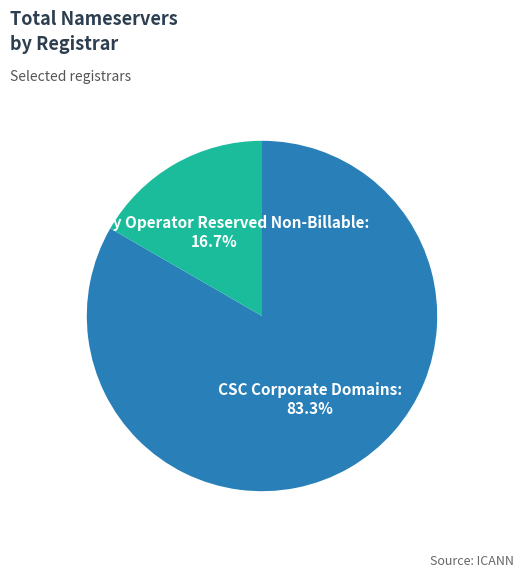

Is there any slice that represents more than half of the pie?

Yes